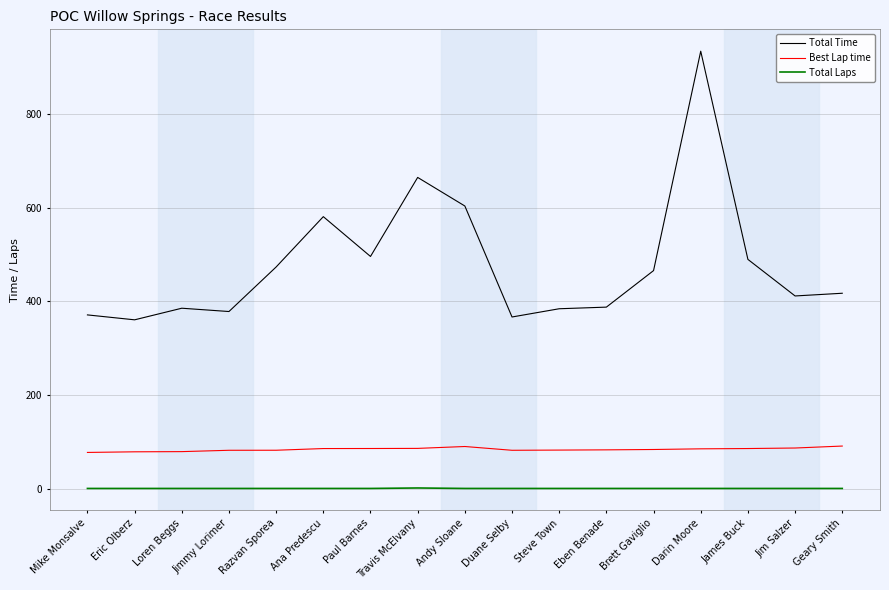

Does the chart display data point markers on the line(s)?

No